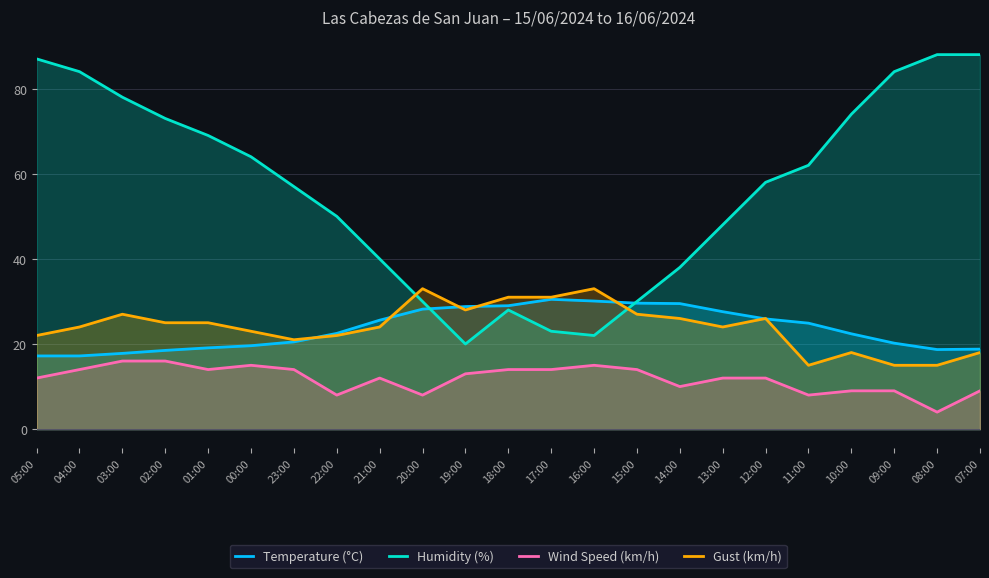

Rank the series by their maximum value, from lowest to highest.

Wind Speed (km/h), Temperature (°C), Gust (km/h), Humidity (%)